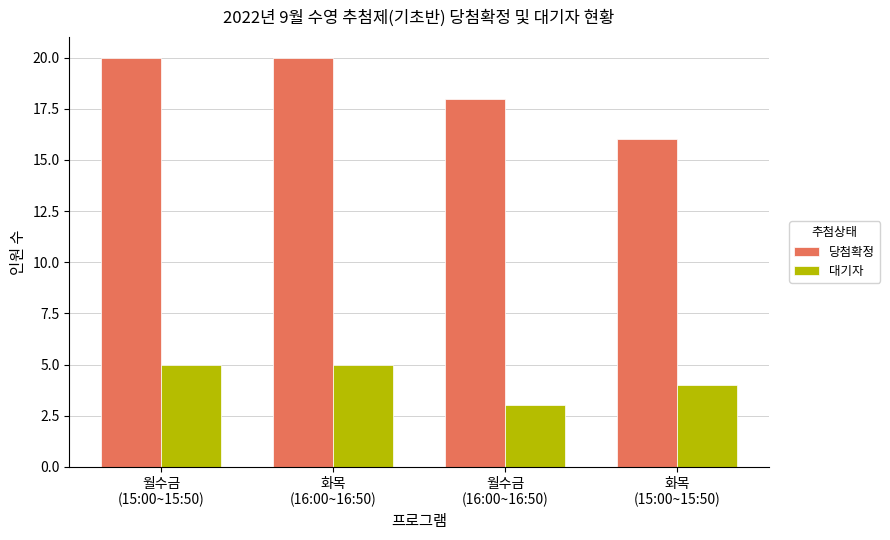

How many bars are there in total?

8